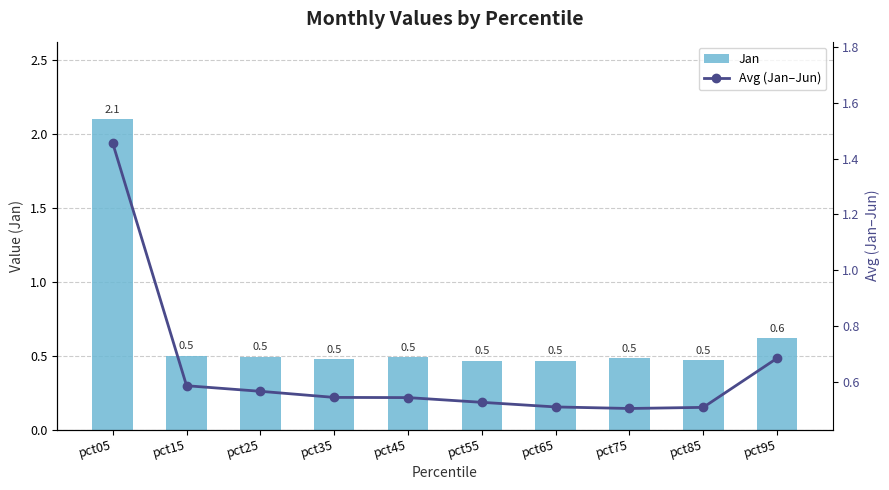

What value does the Jan series have at pct45?

0.5